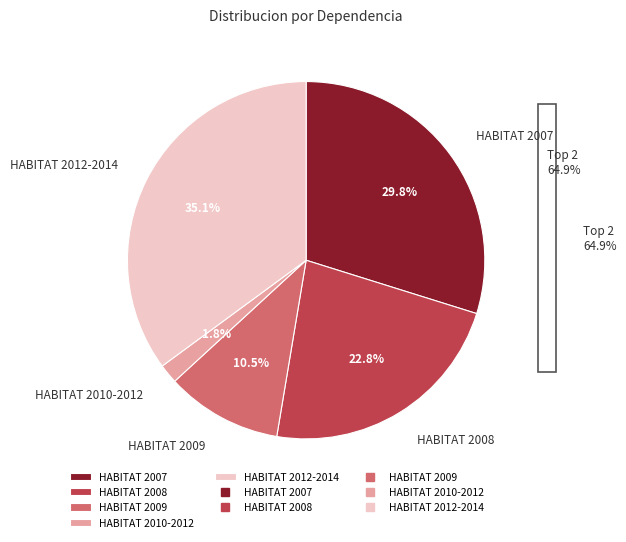

Which slice is the smallest?

HABITAT 2010-2012